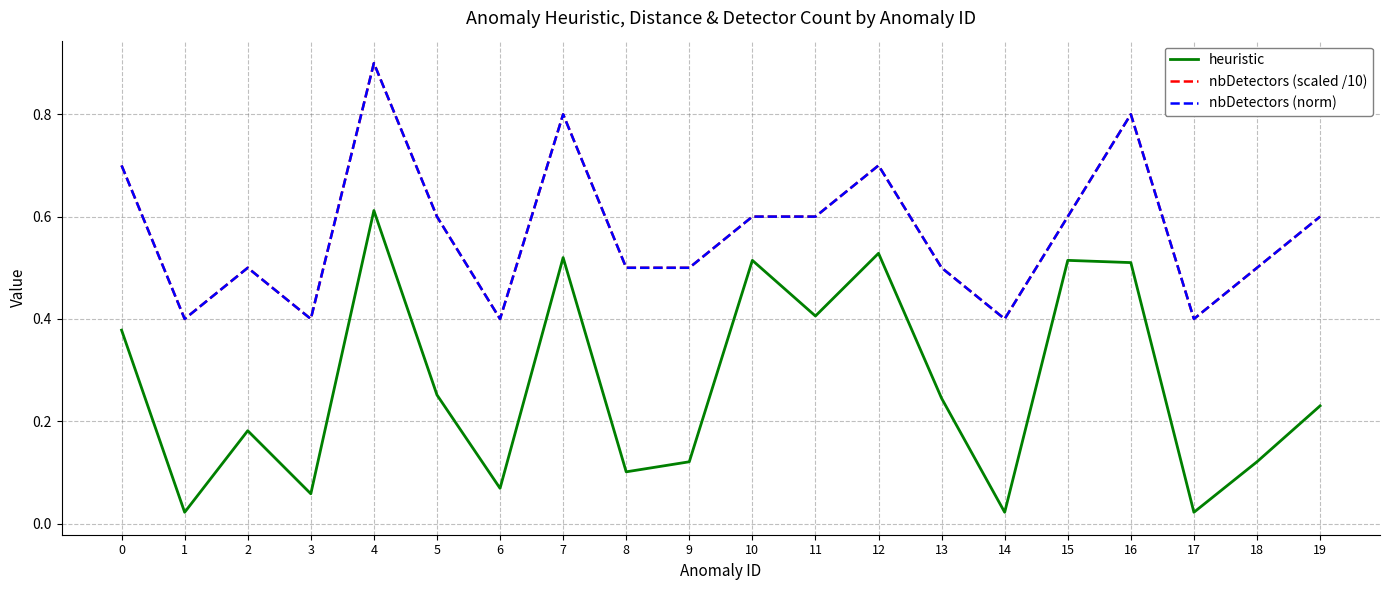

Is this an area chart (filled region under the line)?

No